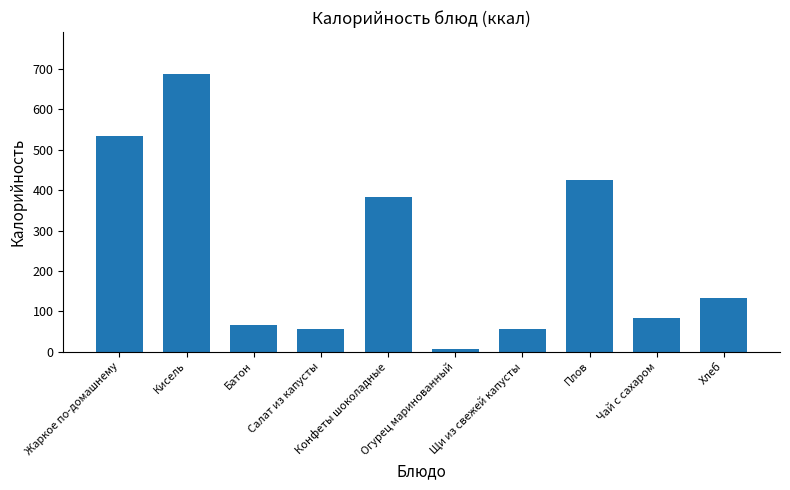

What is the smallest value displayed?

6.0